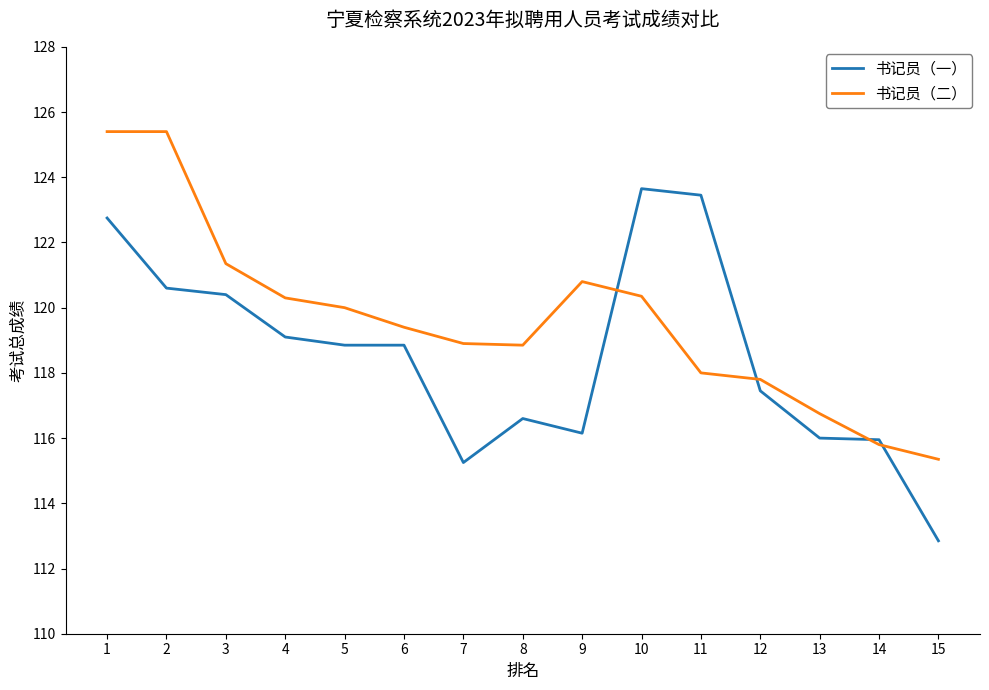

True or false: 书记员（一） has a value of 196.3 at 9.

False